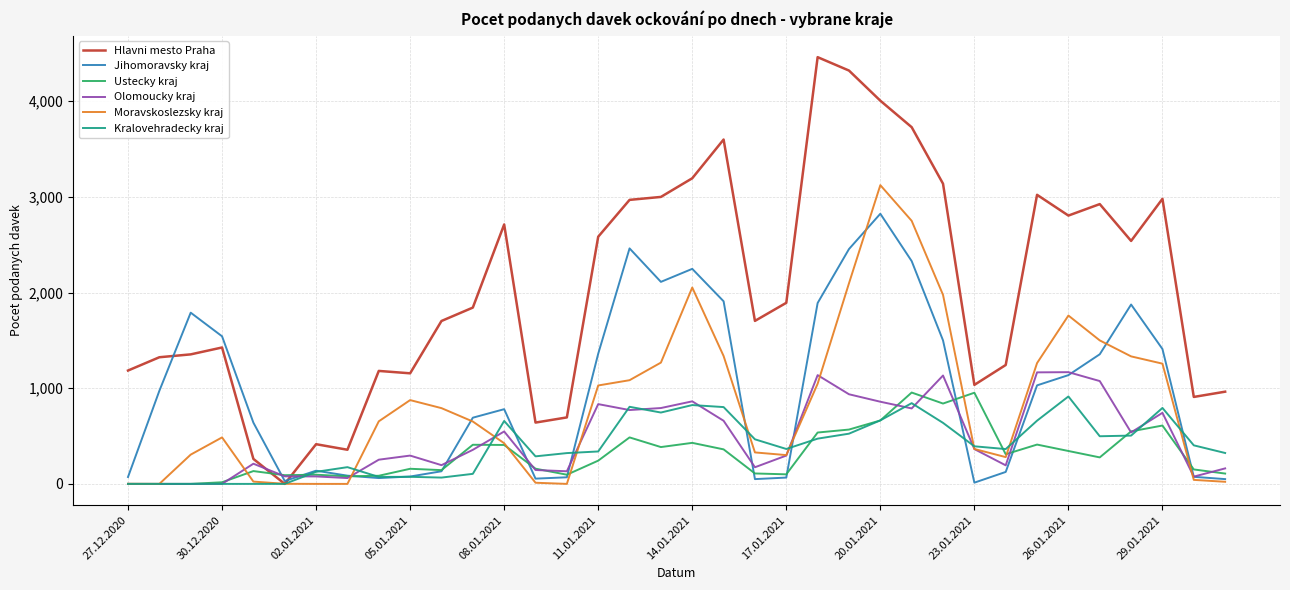

Which series has the largest range (max minus min)?

Hlavni mesto Praha